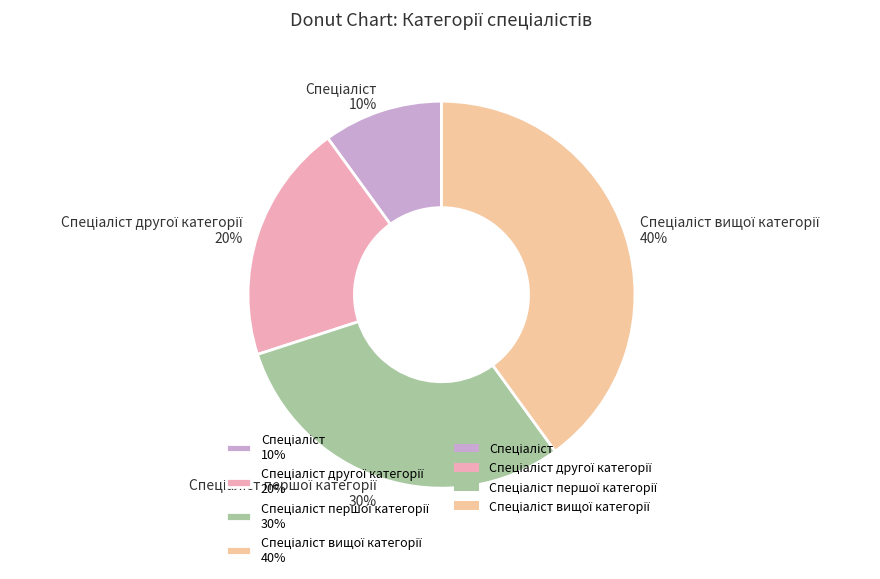

Is there any slice that represents more than half of the pie?

No